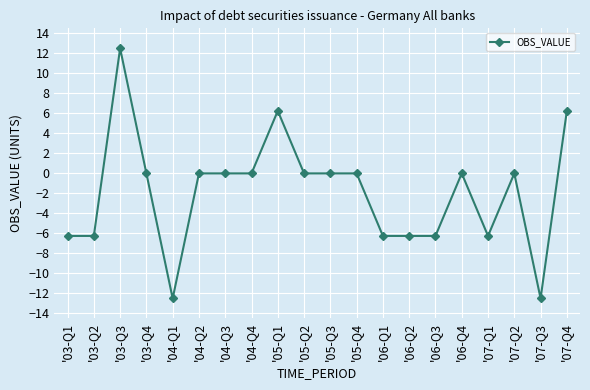

At which category does the chart reach its peak across all series?

'03-Q3